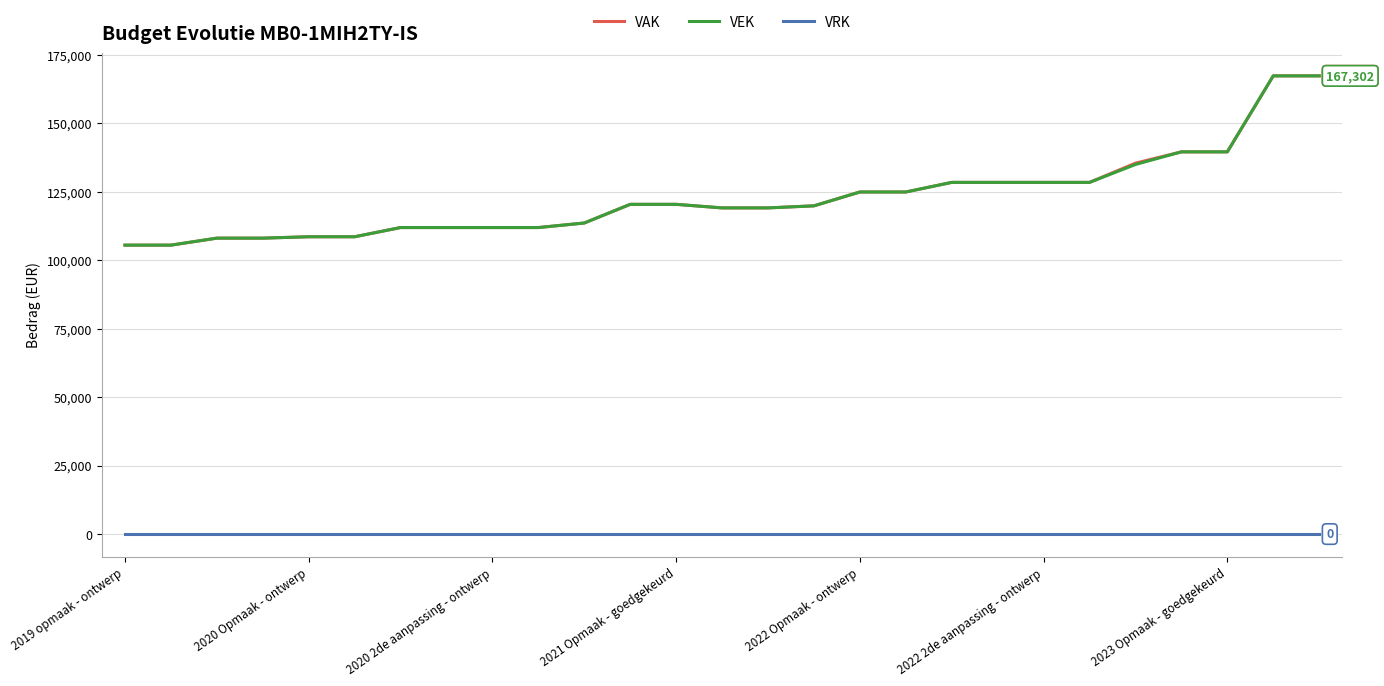

True or false: VRK and VEK intersect in this chart.

False